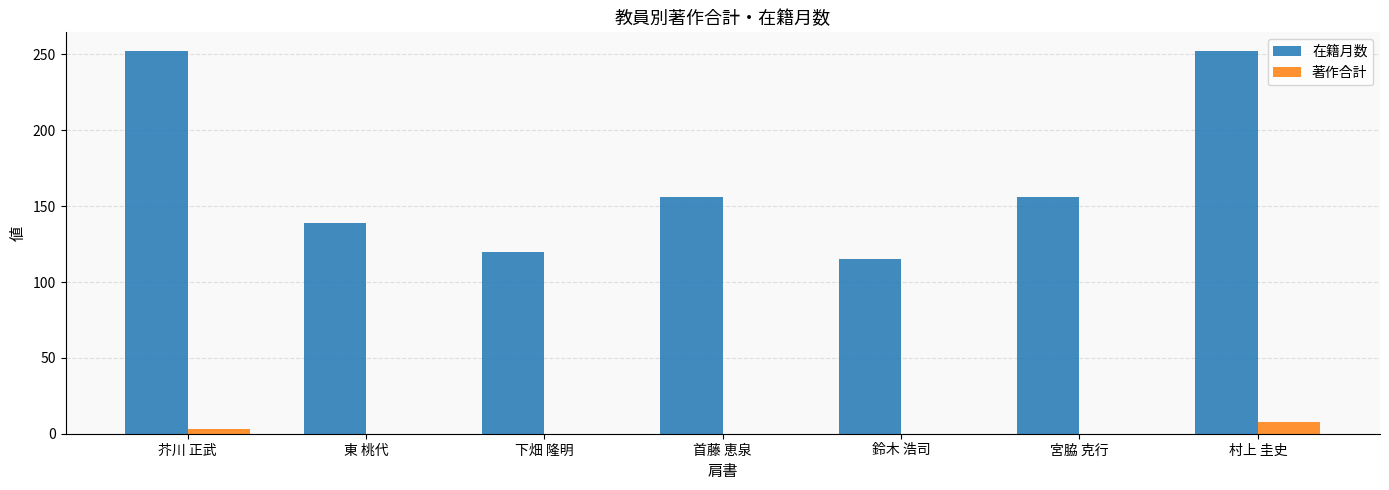

True or false: 在籍月数 has a value of 91 at 宮脇 克行.

False